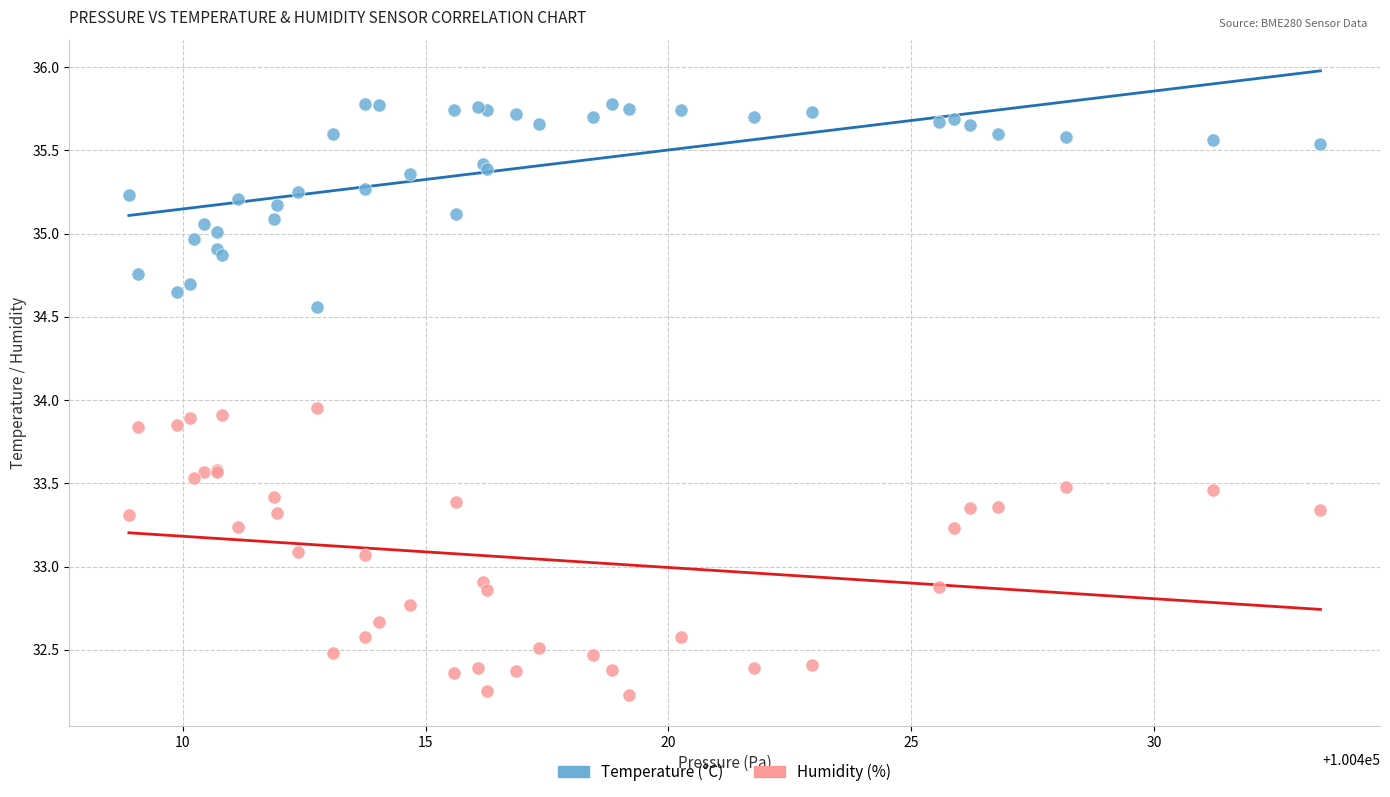

Which series has the largest Y range (max minus min)?

Humidity (%)